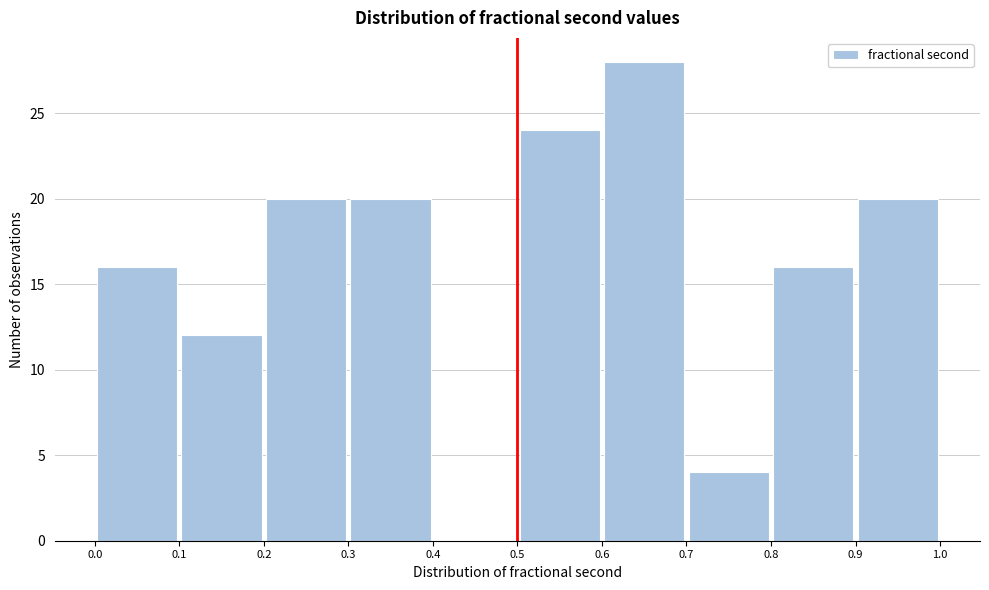

Reading left to right, list every bar in this chart as the range it spans on the x-axis followed by its height. The values are not printed on the chart, so give them approximately, as read against the axis.

0.0 to 0.1: 16
0.1 to 0.2: 12
0.2 to 0.3: 20
0.3 to 0.4: 20
0.4 to 0.5: 0
0.5 to 0.6: 24
0.6 to 0.7: 28
0.7 to 0.8: 4
0.8 to 0.9: 16
0.9 to 1.0: 20